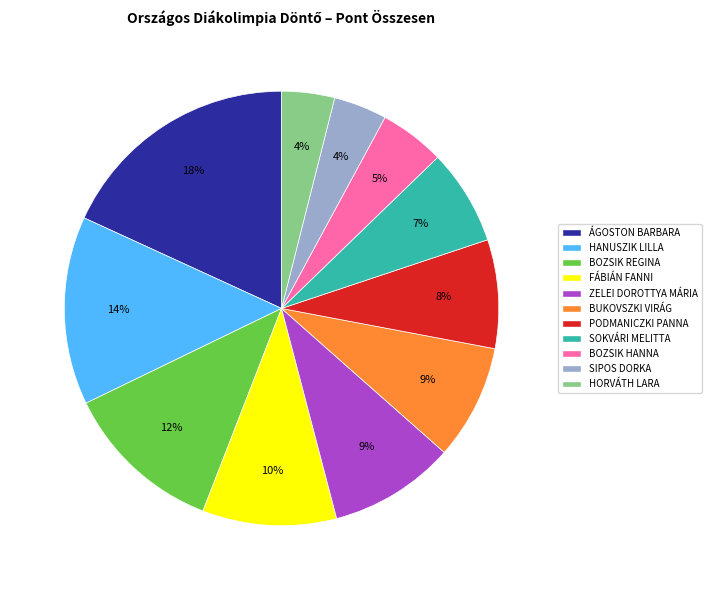

Does any single category account for the majority?

No